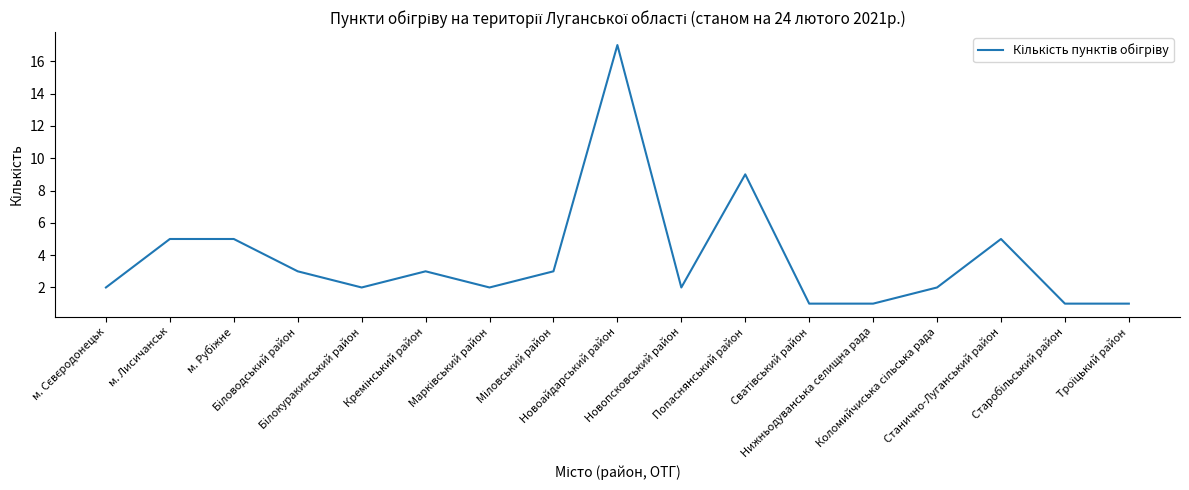

What is the greatest value displayed?

17